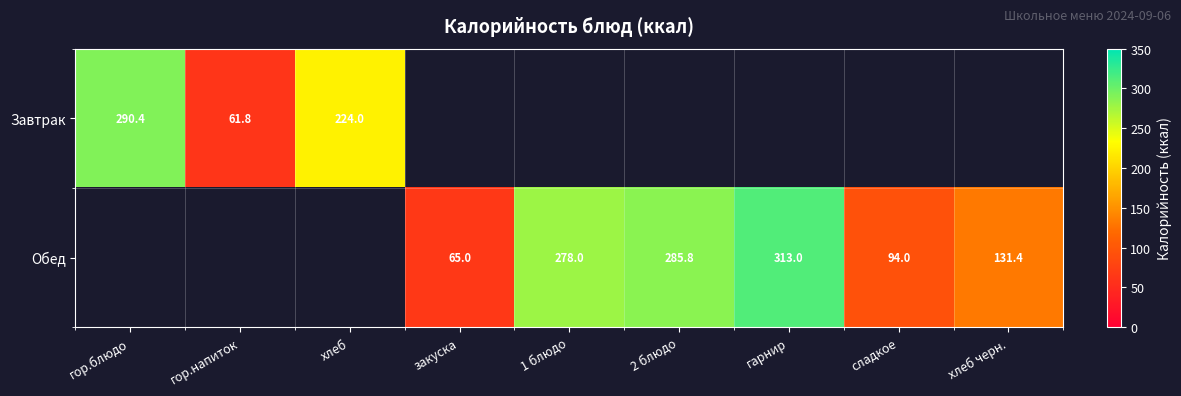

True or false: Обед has a value of 550.7 at гарнир.

False